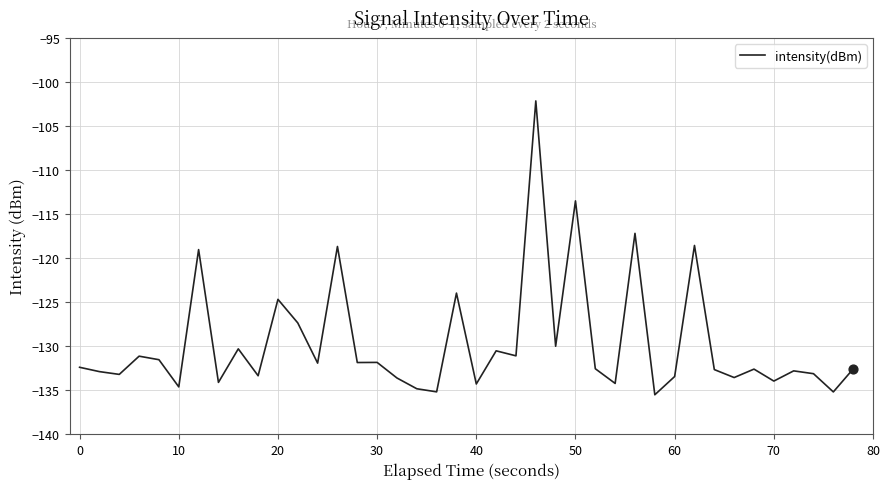

What is the smallest value displayed?

-135.5